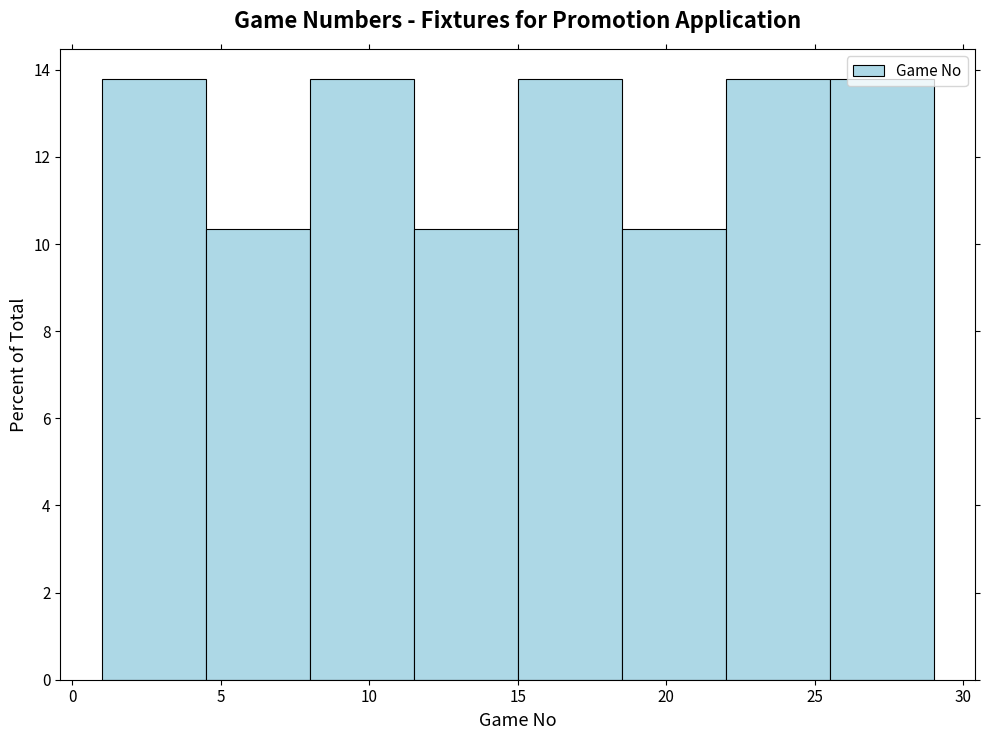

How tall is the bar that spans 22.0 to 25.5 on the x-axis? The values are not printed on the chart, so give them approximately, as read against the axis.

13.8